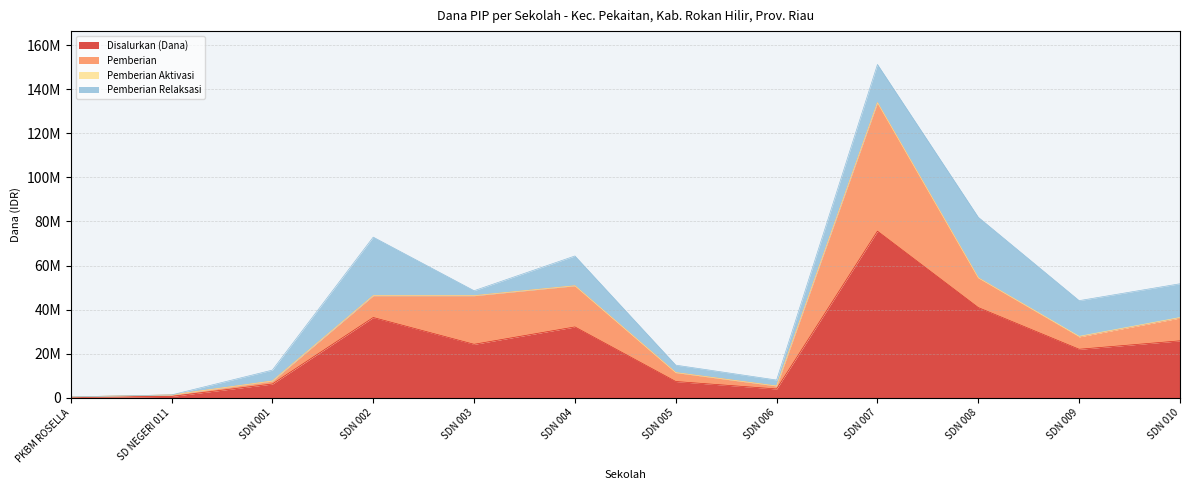

In Disalurkan (Dana), how many points are lower than both neighbors (excluding endpoints)?

3